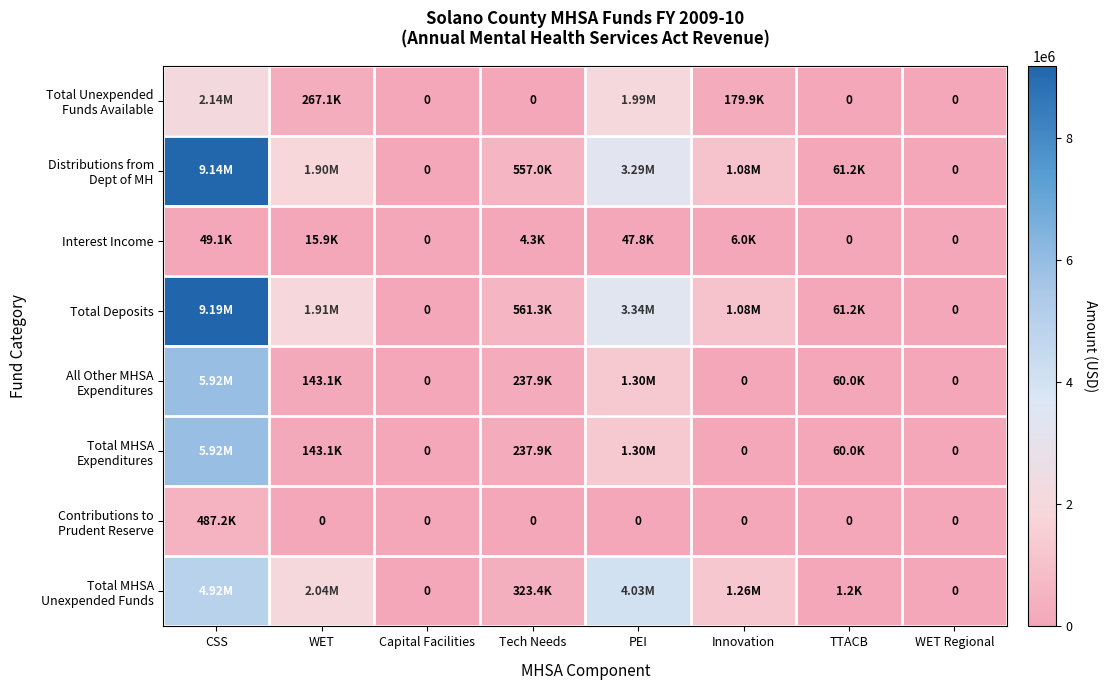

At which category is the sum across all series the highest?

CSS